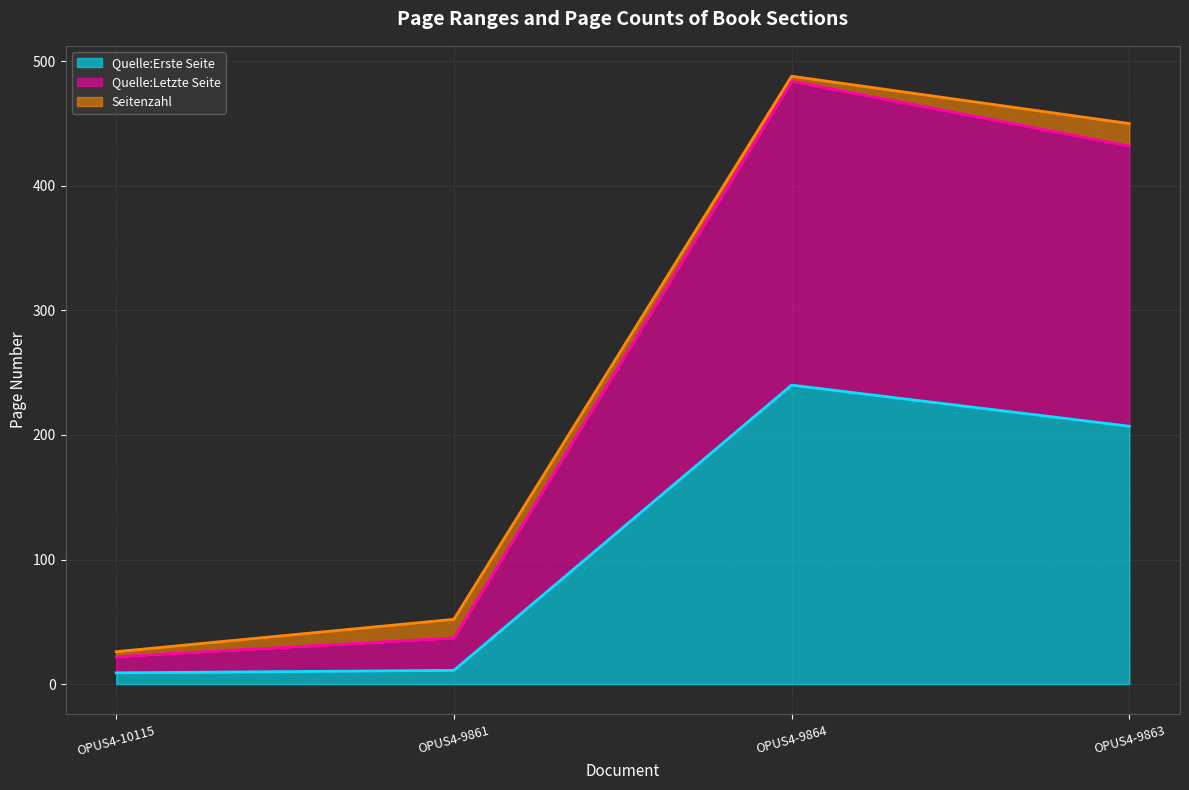

What is the maximum value for Quelle:Erste Seite?

240